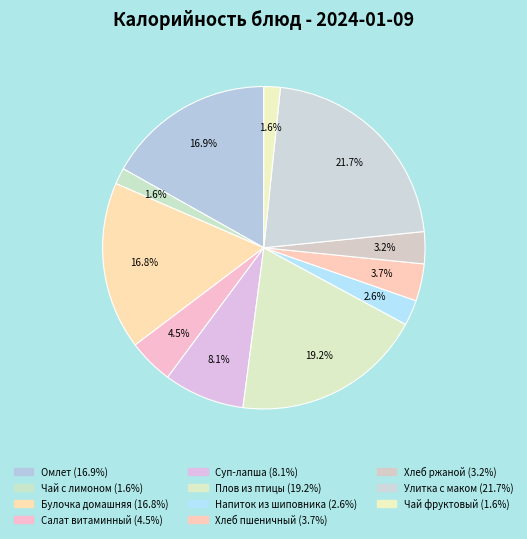

Does any single category account for the majority?

No